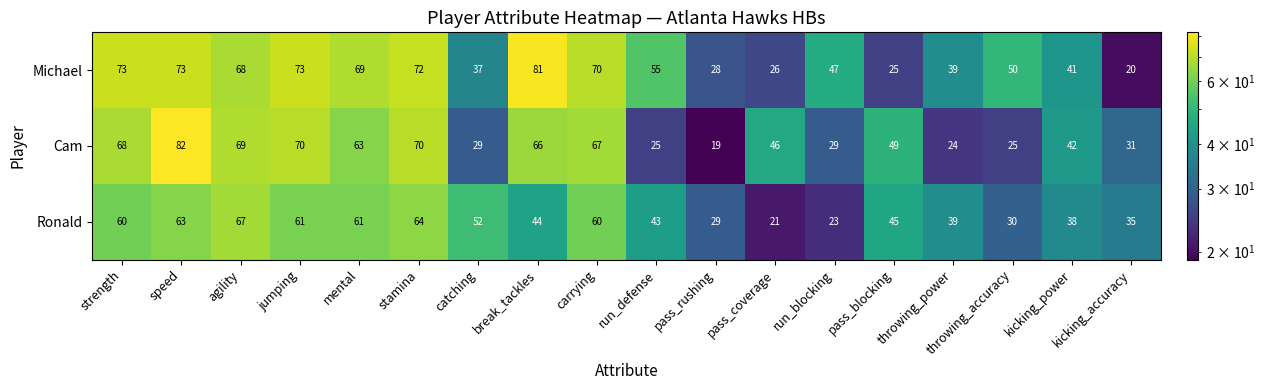

What is the total value across all series at kicking_accuracy?

86